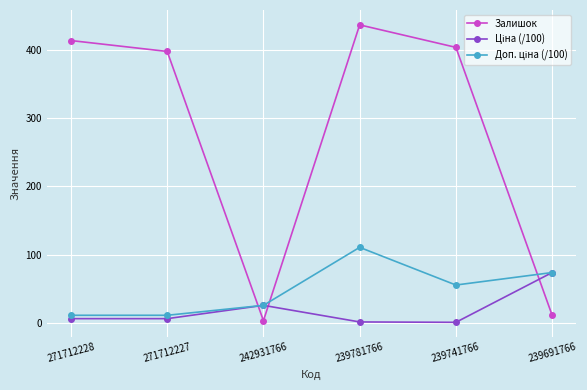

What is the highest value of the Залишок series?

437.0